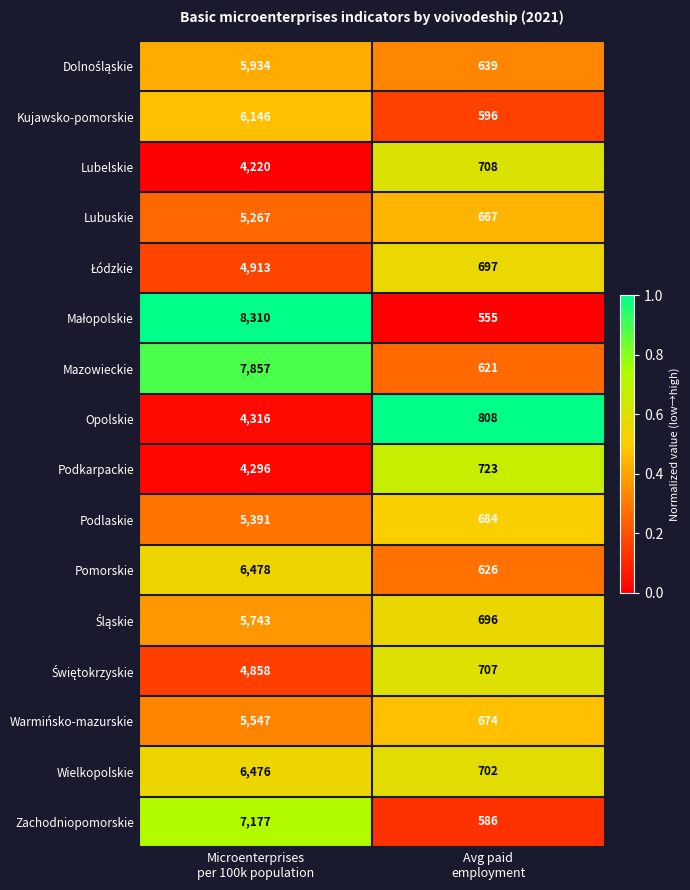

What is the maximum value shown in the chart?

8310